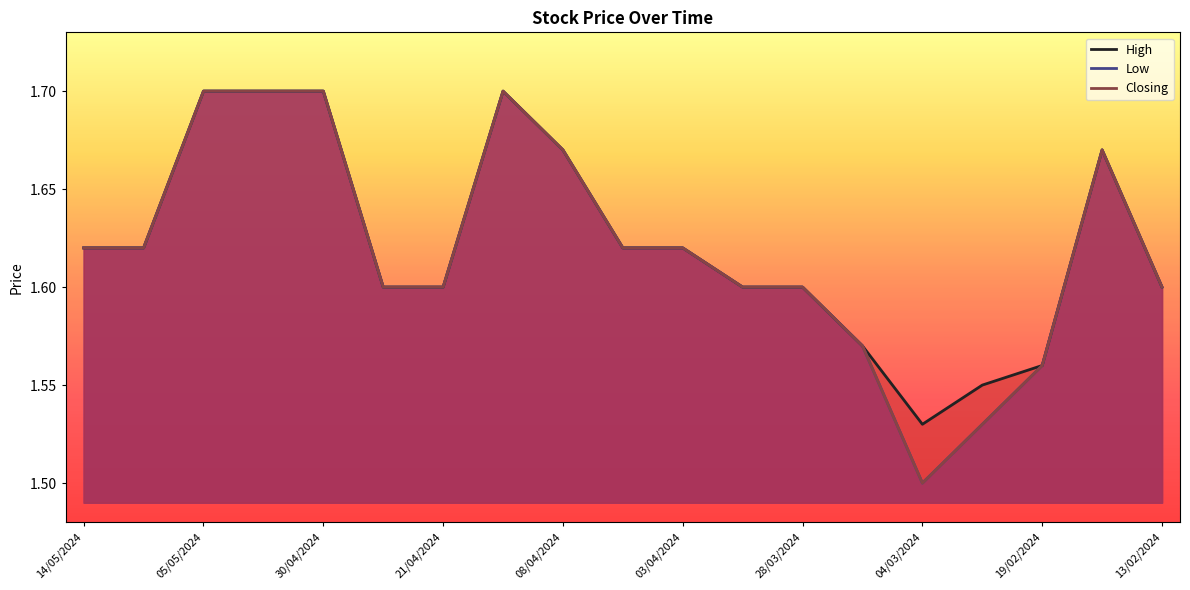

True or false: Low and High cross at least once.

False